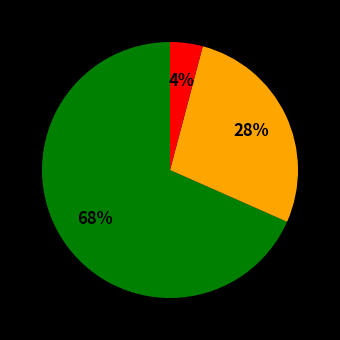

To the nearest percent, what is the difference between the largest and smallest slice percentages?

64%